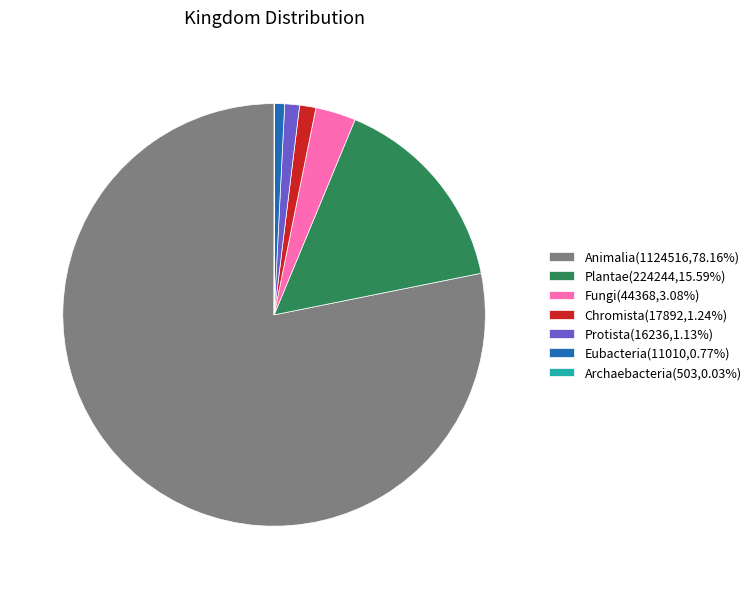

What is the largest slice in the pie chart?

Animalia